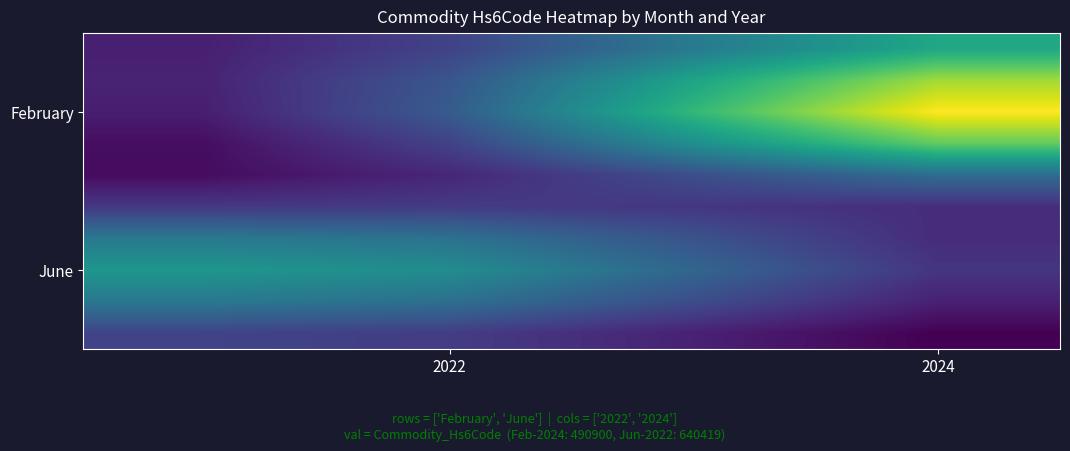

How many series are shown in this chart?

10